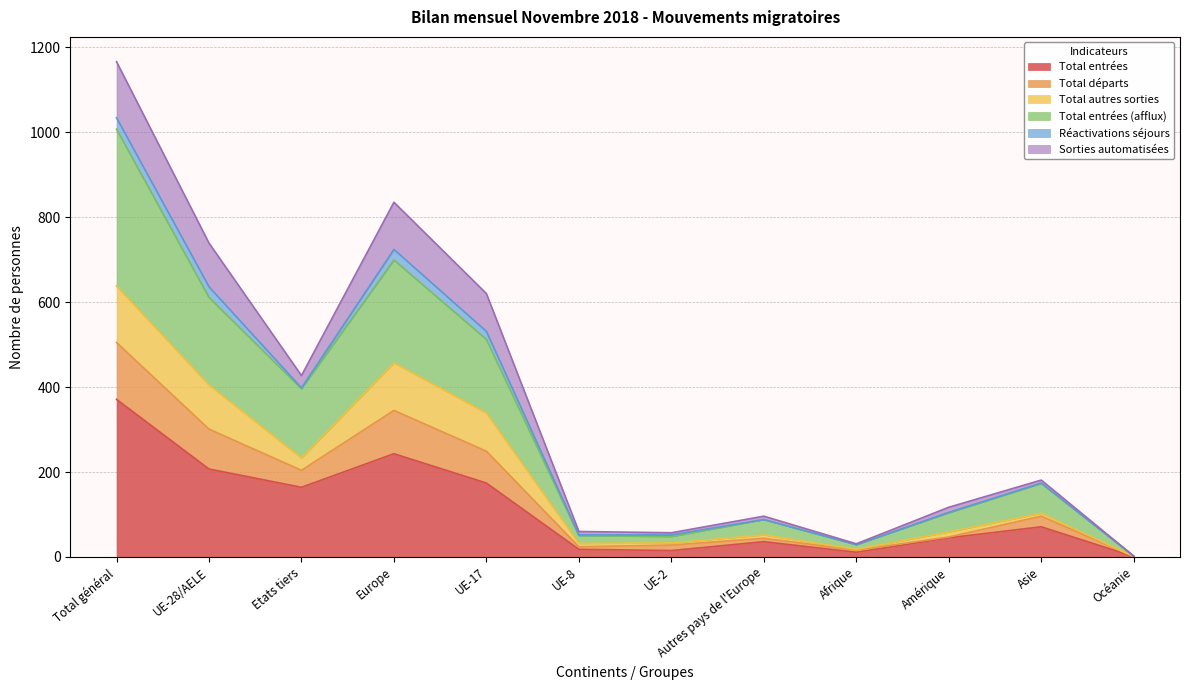

Which category has the highest value in the Total entrées series?

Total général